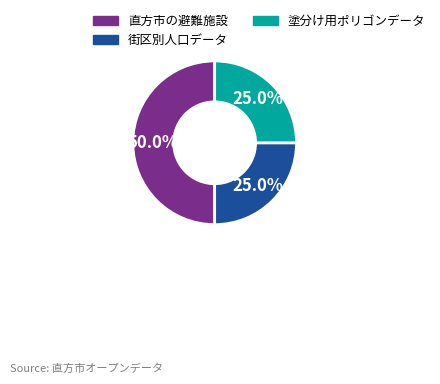

Which slice is the largest?

直方市の避難施設